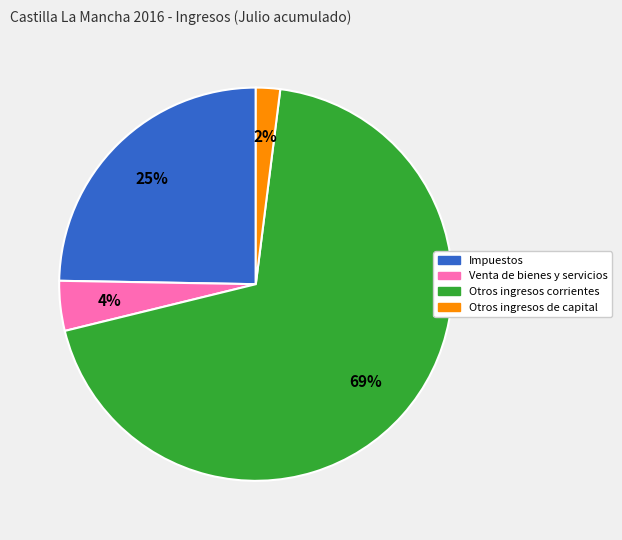

Is it true that Otros ingresos de capital is 2% of the pie?

True